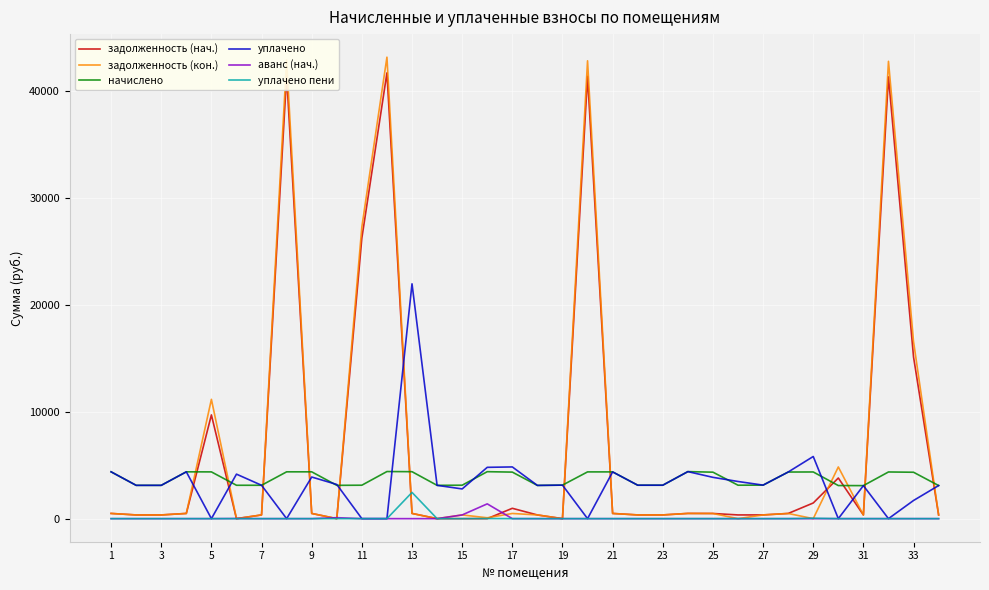

Which series has the largest range (max minus min)?

задолженность (кон.)